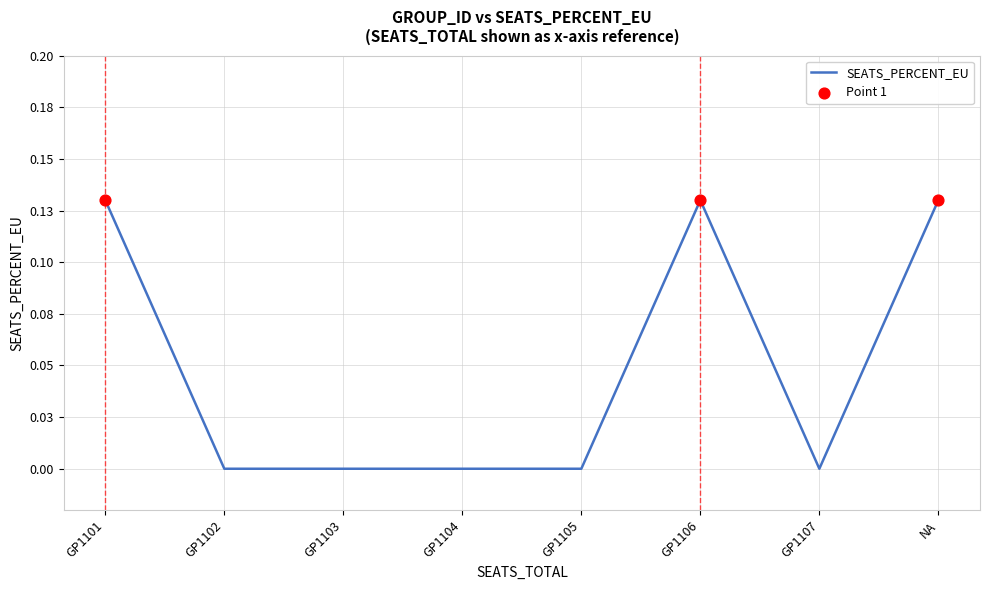

Is this an area chart (filled region under the line)?

No